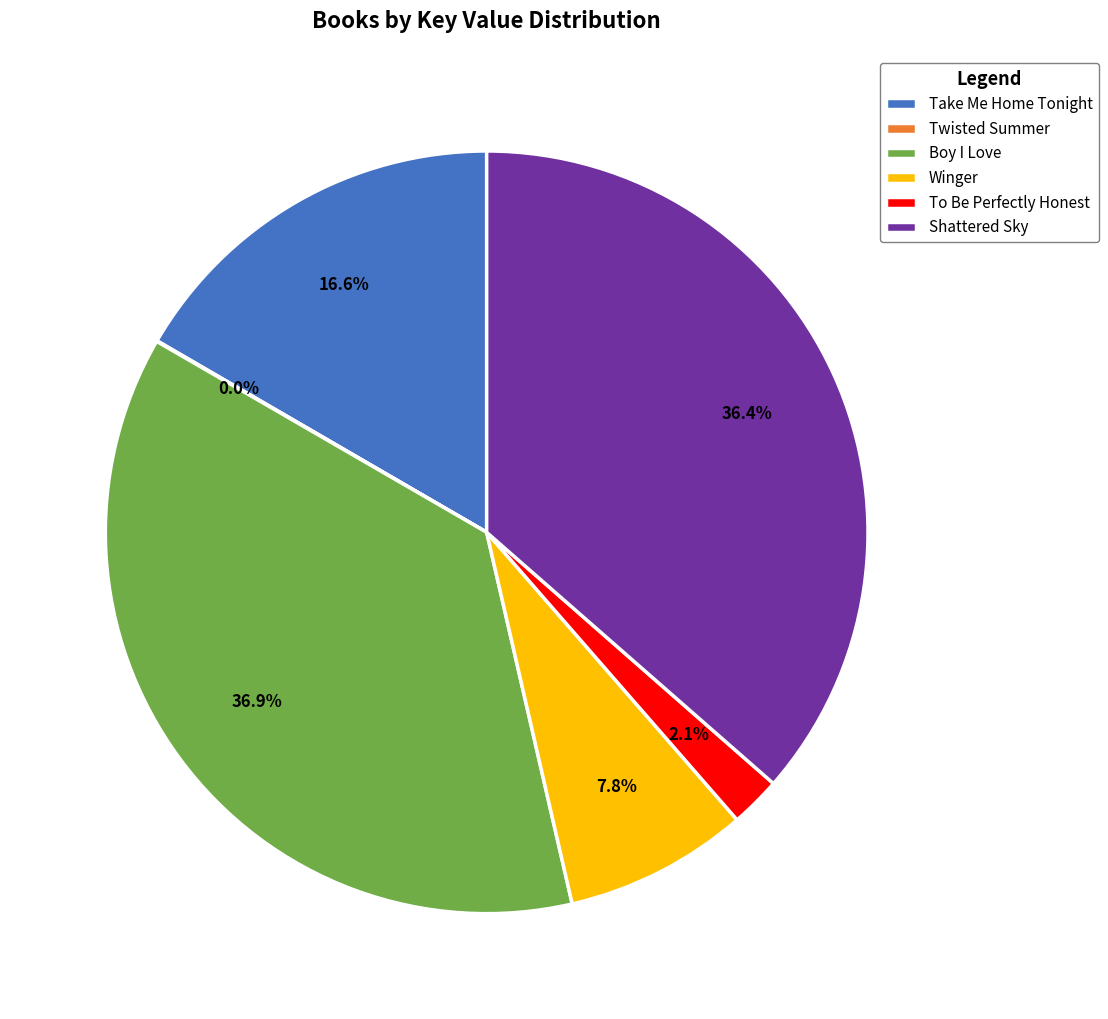

To the nearest percent, what is the average slice percentage?

17%